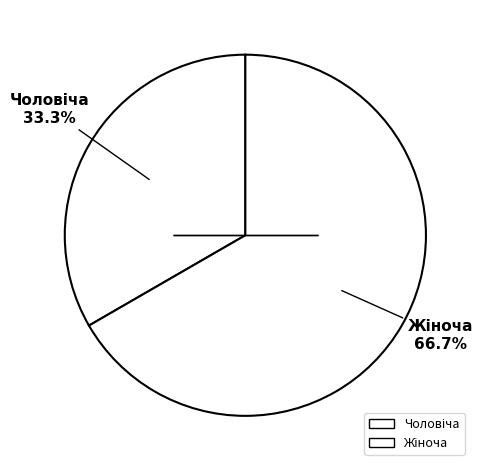

How many segments does this pie chart have?

2